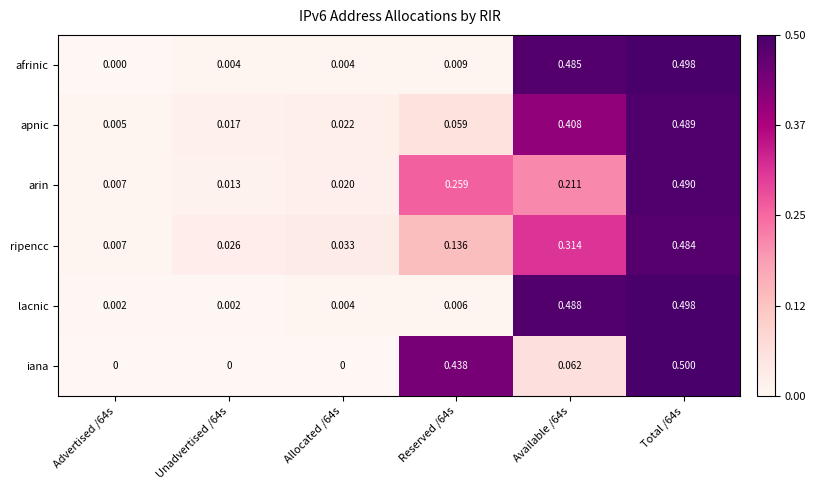

Which category has the highest value across all series?

Total /64s